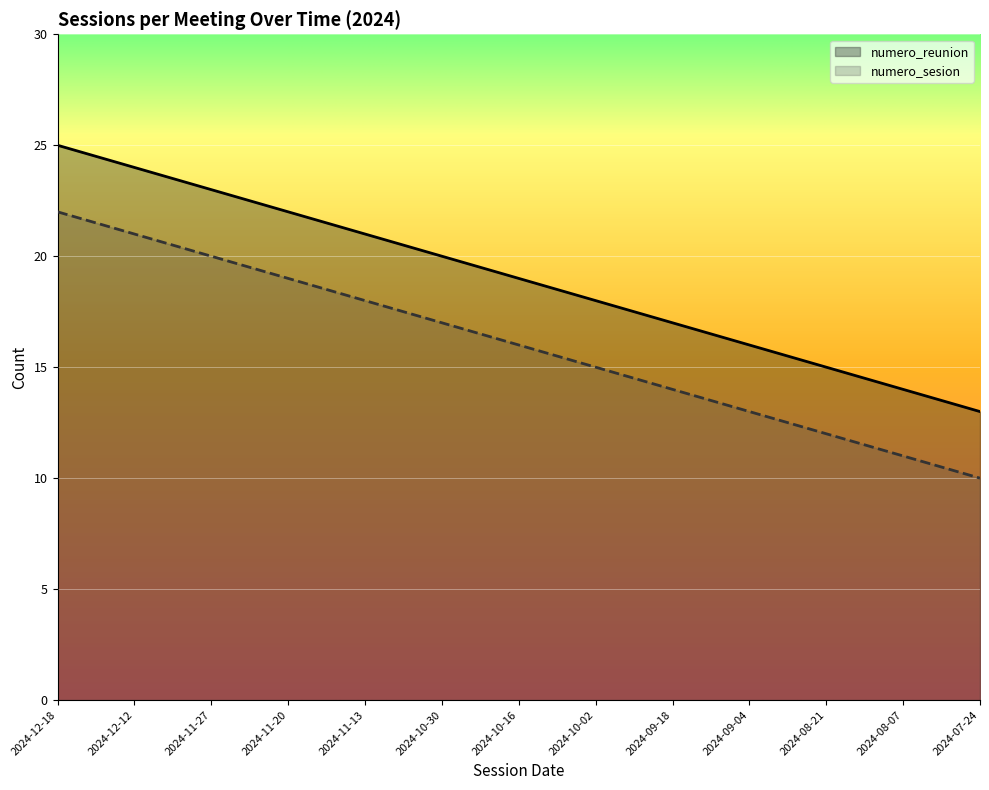

Where does the numero_reunion series first go above 19?

2024-12-18